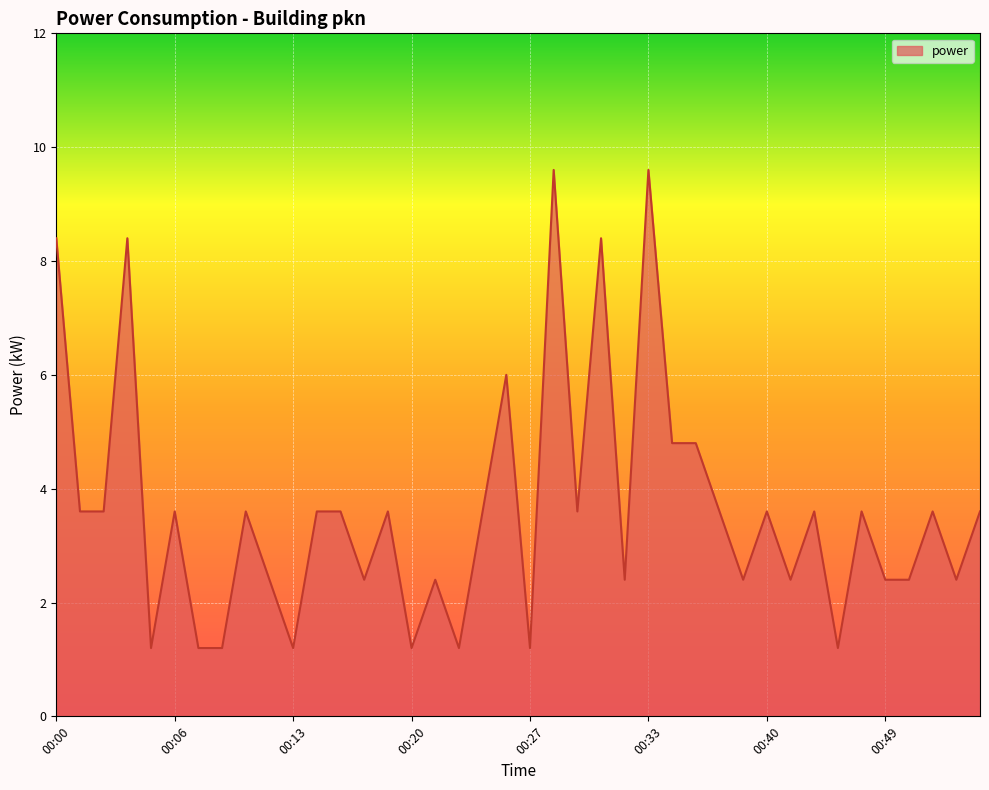

True or false: there are more than 2 points higher than both neighbors.

True